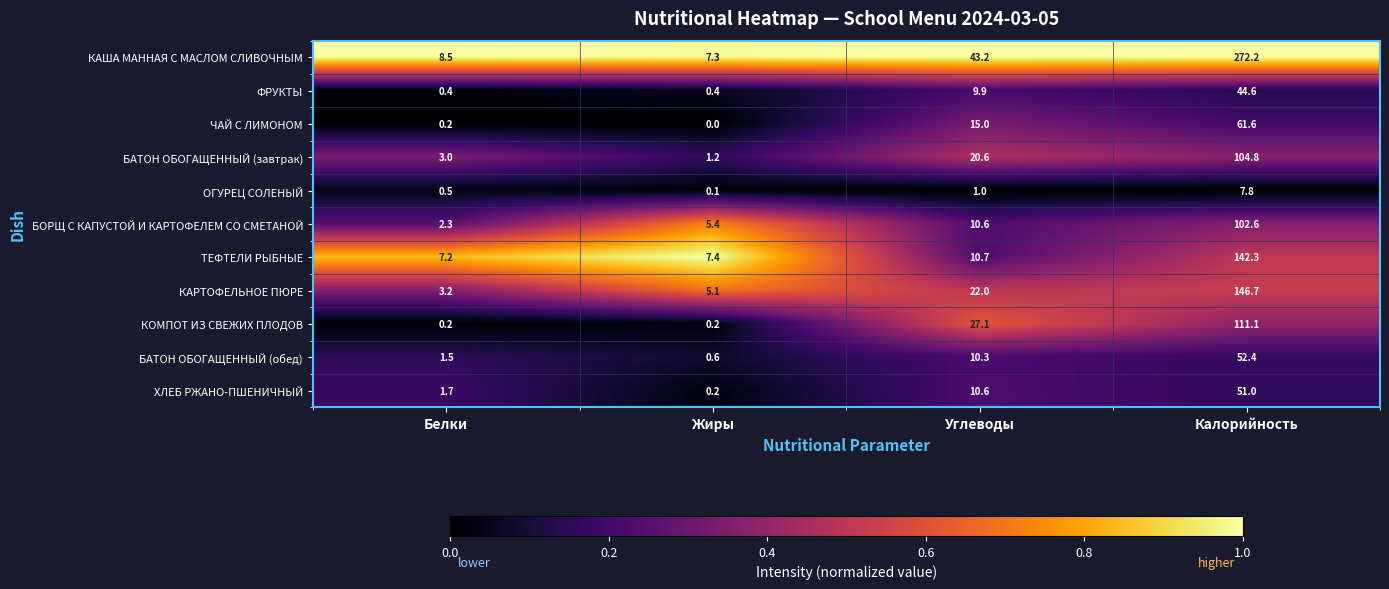

The value of БОРЩ С КАПУСТОЙ И КАРТОФЕЛЕМ СО СМЕТАНОЙ at Калорийность is 102.6. True or false?

True